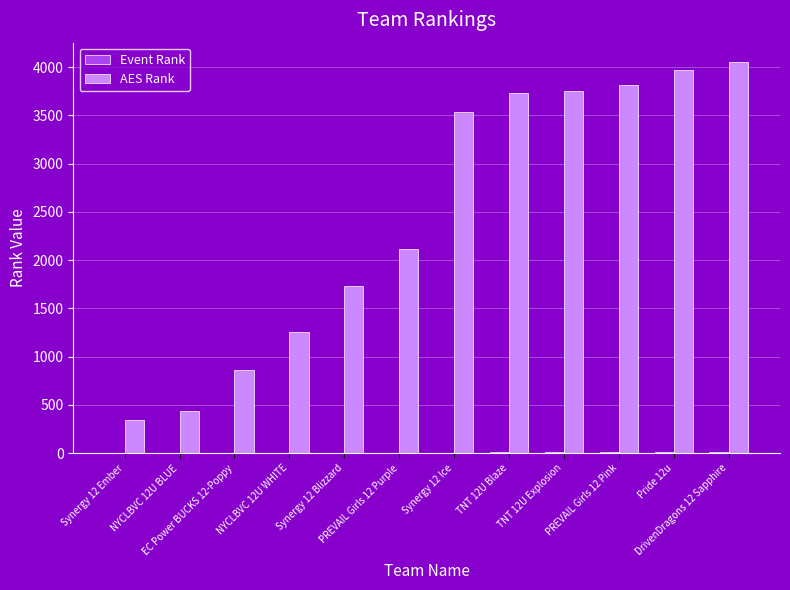

Which series has the largest total across all categories?

AES Rank